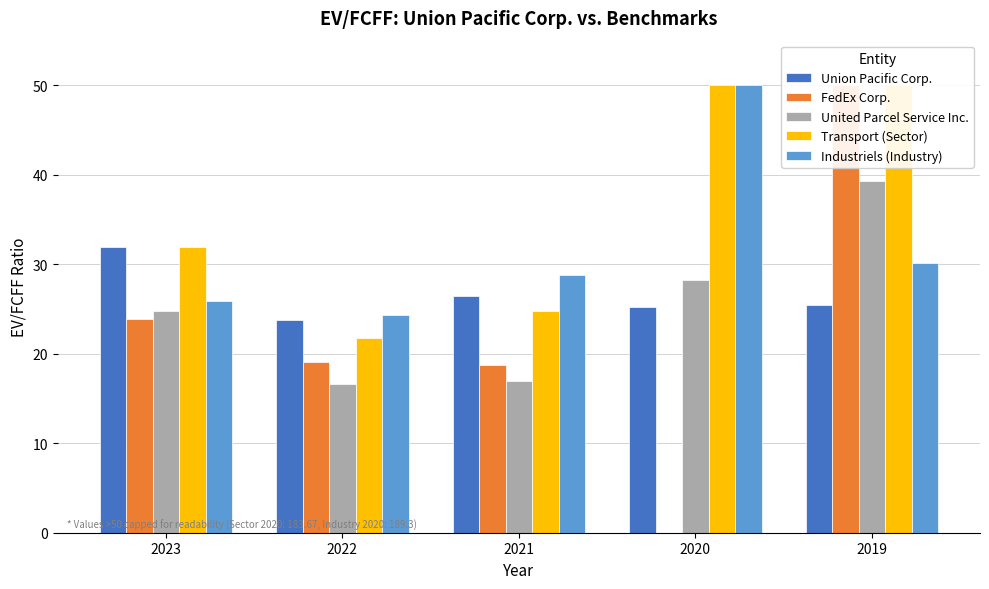

At which category does the chart reach its minimum across all series?

2020